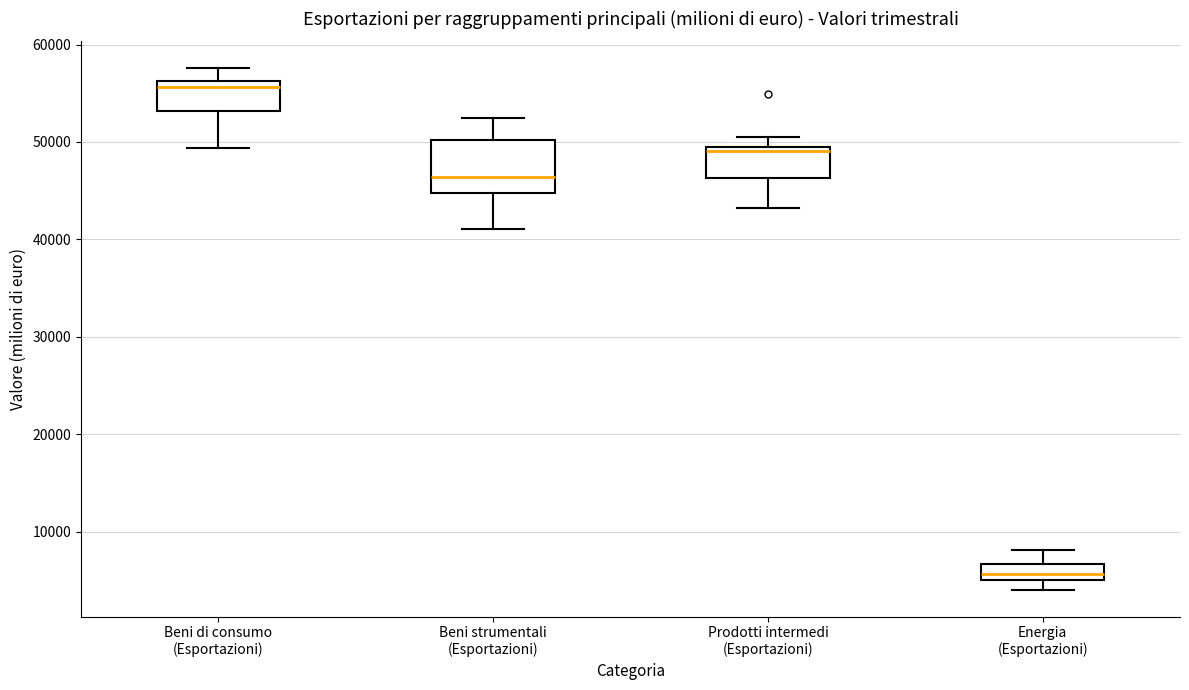

Reading left to right, read every box against the y-axis: the position of its median line, the range the box covers, and the ends of its whiskers. The values are not printed on the chart, so give them approximately, as read against the axis.

Beni di consumo (Esportazioni): median 56000 (just below the box's upper edge), box 53000 to 56000, whiskers 49000 to 58000
Beni strumentali (Esportazioni): median 46000, box 45000 to 50000, whiskers 41000 to 52000
Prodotti intermedi (Esportazioni): median 49000 (just below the box's upper edge), box 46000 to 49000, whiskers 43000 to 50000
Energia (Esportazioni): median 6000, box 5000 to 7000, whiskers 4000 to 8000